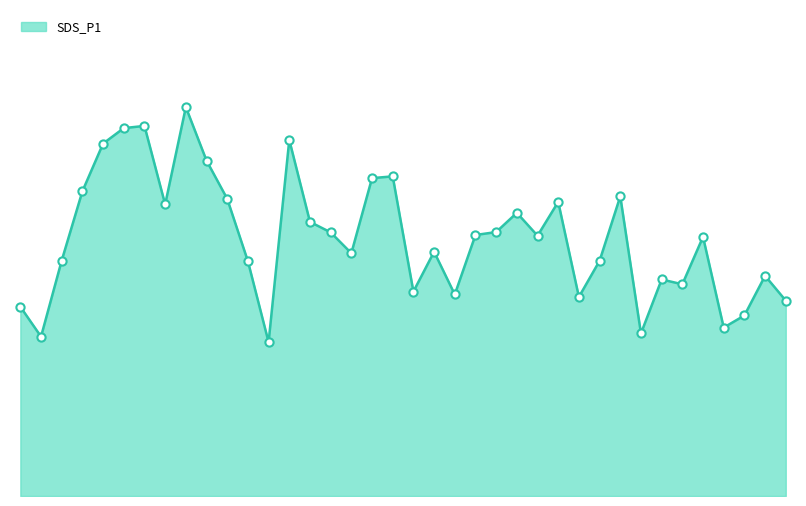

Does the chart have visible grid lines?

No